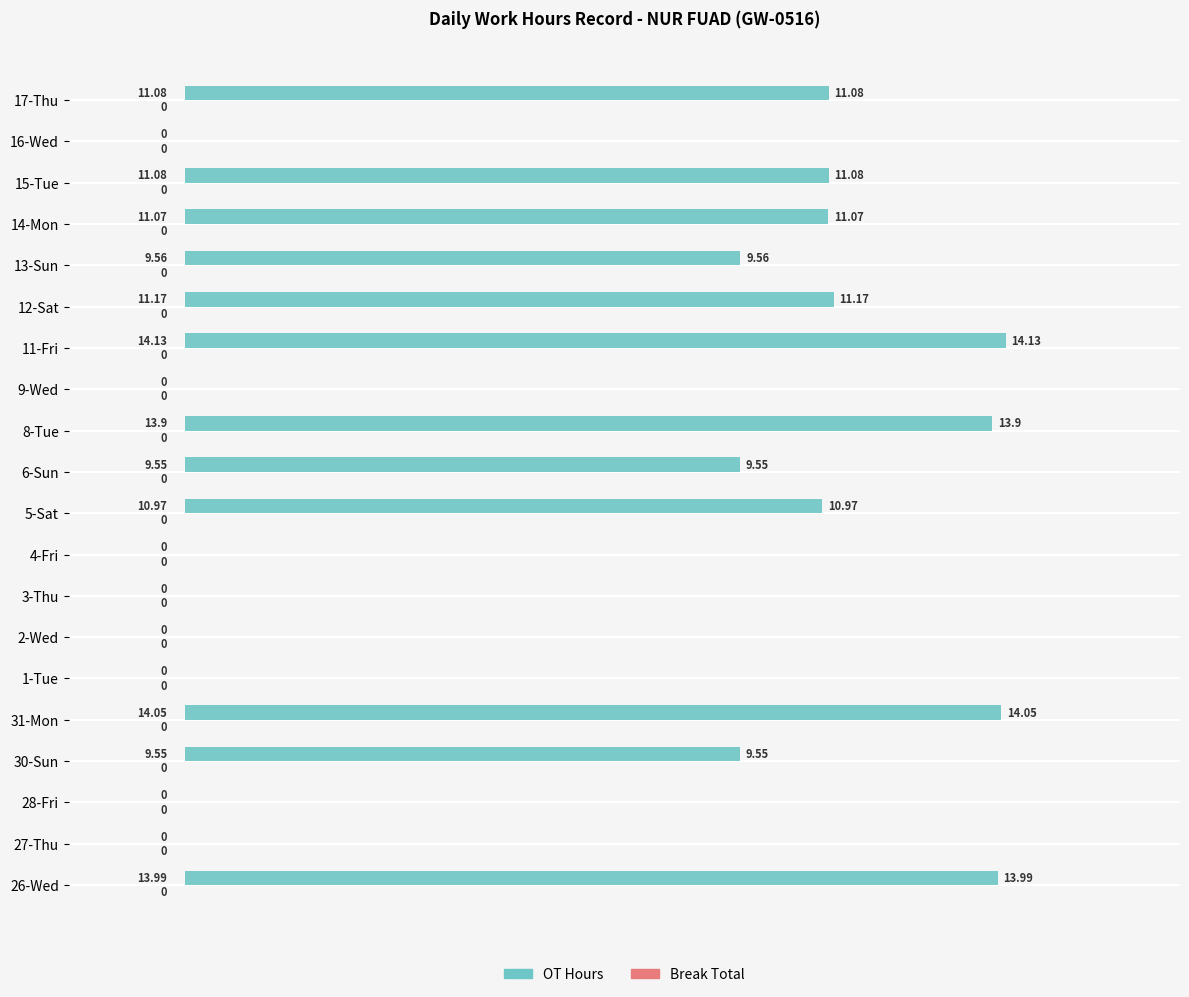

What is the sum of the values at 27-Thu and 26-Wed?

14.0